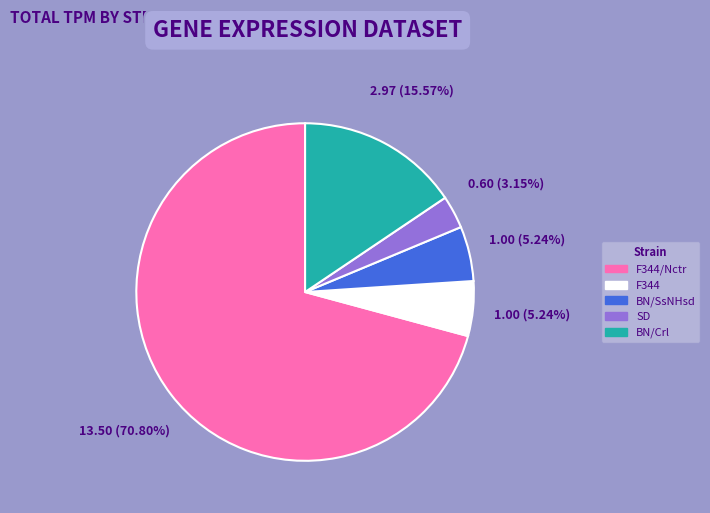

Does any single category account for the majority?

Yes